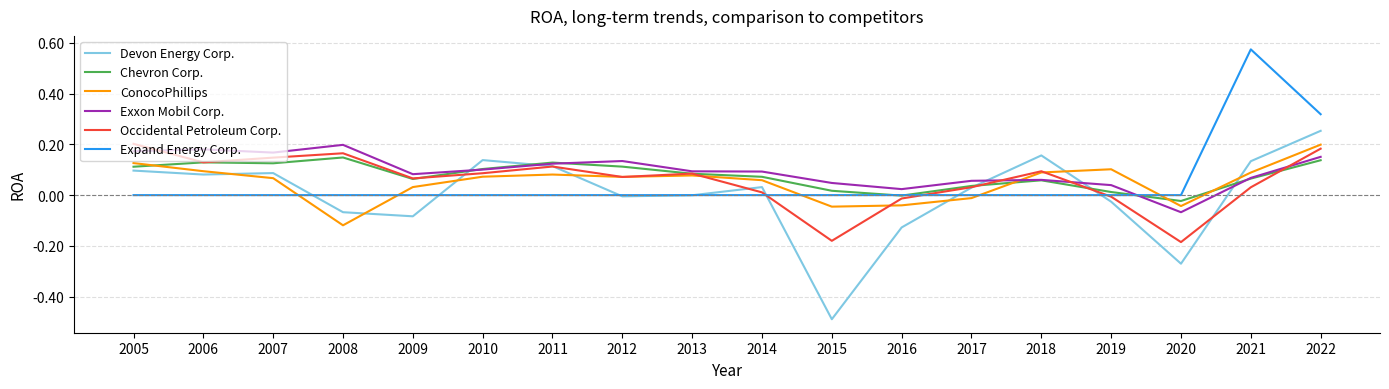

At which category is the sum across all series the highest?

2022